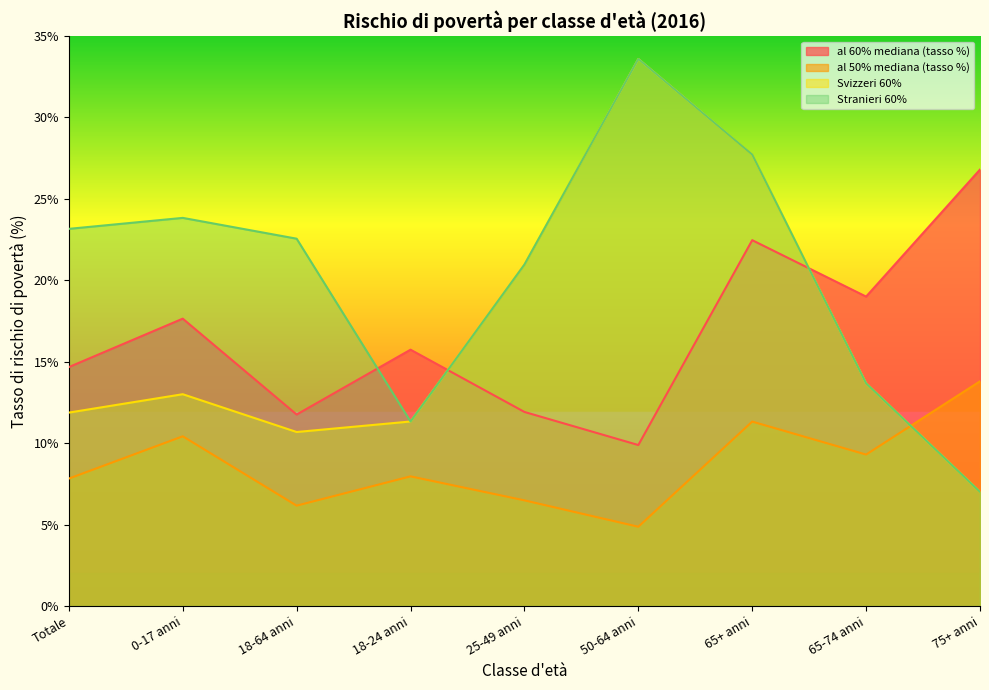

At 65+ anni, list the series in order from largest to smallest.

Svizzeri 60%, Stranieri 60%, al 60% mediana (tasso %), al 50% mediana (tasso %)